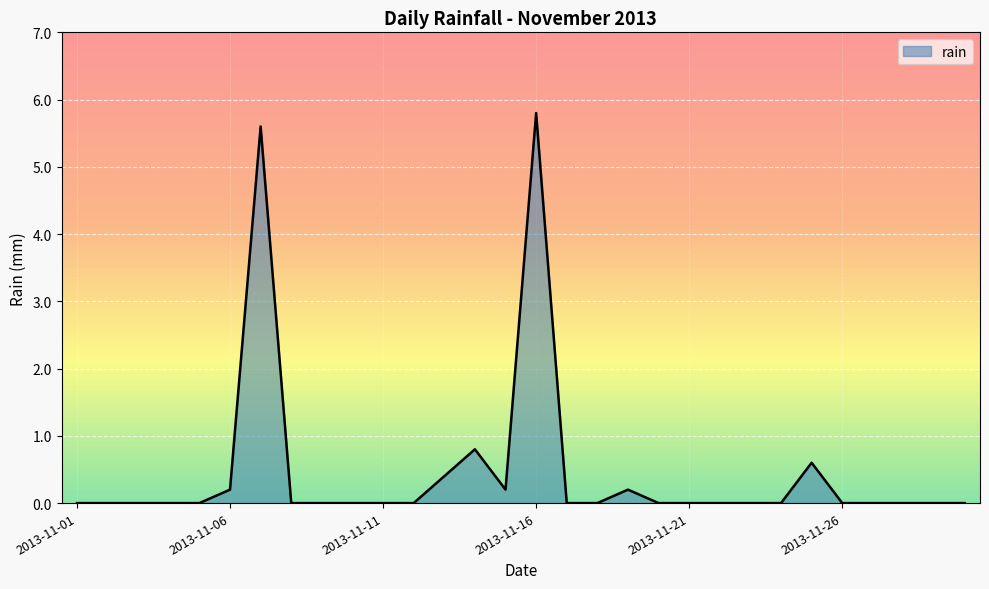

Reading right to left, list all the values displayed in this chart.

0.0	0.0	0.0	0.0	0.0	0.6	0.0	0.0	0.0	0.0	0.0	0.2	0.0	0.0	5.8	0.2	0.8	0.4	0.0	0.0	0.0	0.0	0.0	5.6	0.2	0.0	0.0	0.0	0.0	0.0